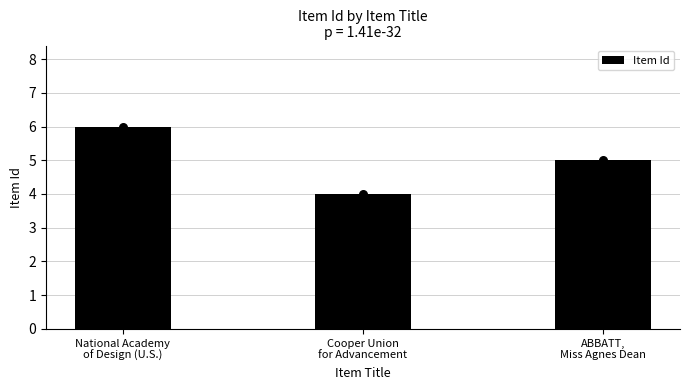

Between ABBATT,
Miss Agnes Dean and Cooper Union
for Advancement, which is larger?

ABBATT,
Miss Agnes Dean